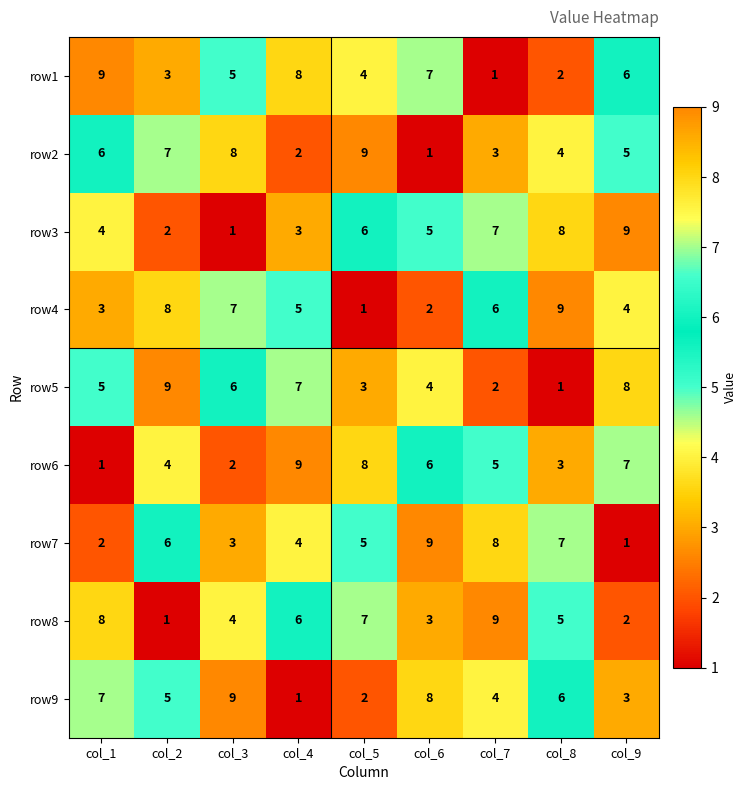

What is the maximum value shown in the chart?

9